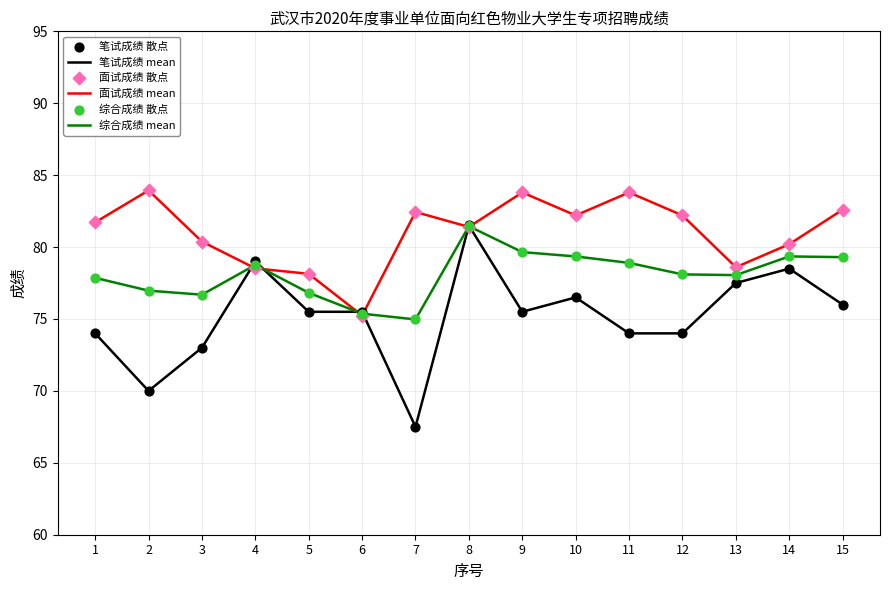

Which series has the widest spread of values?

笔试成绩 mean